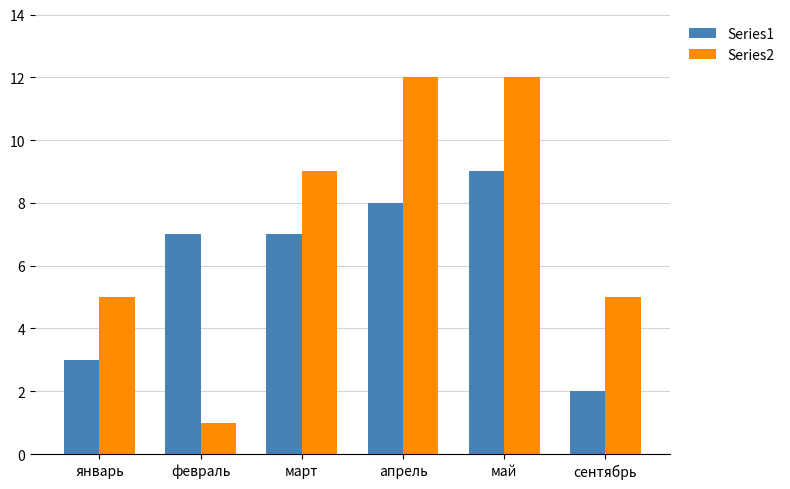

The Series1 series shows 5 at апрель. True or false?

False